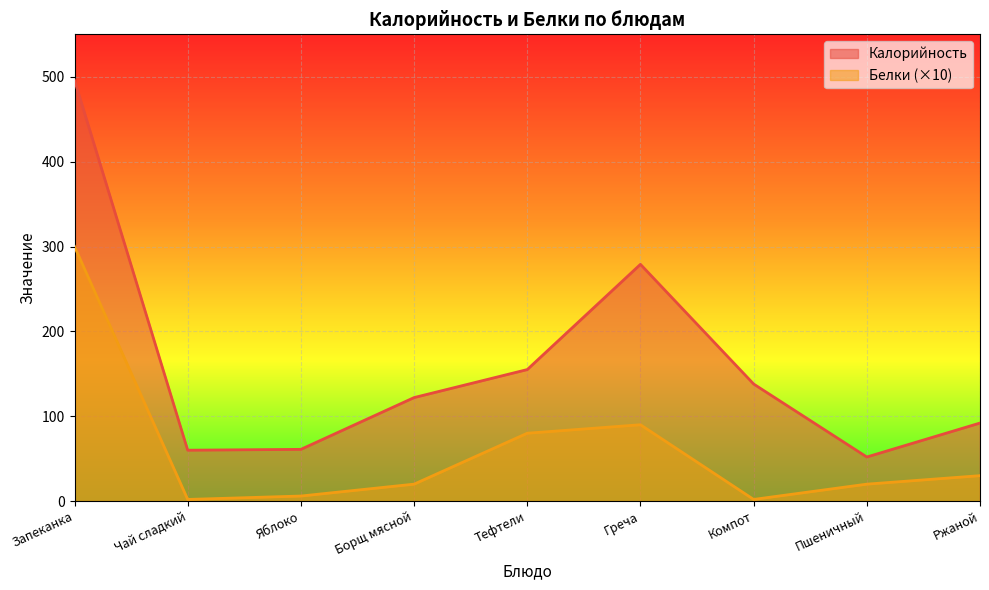

What is the label of the 1st point from the right?

Ржаной